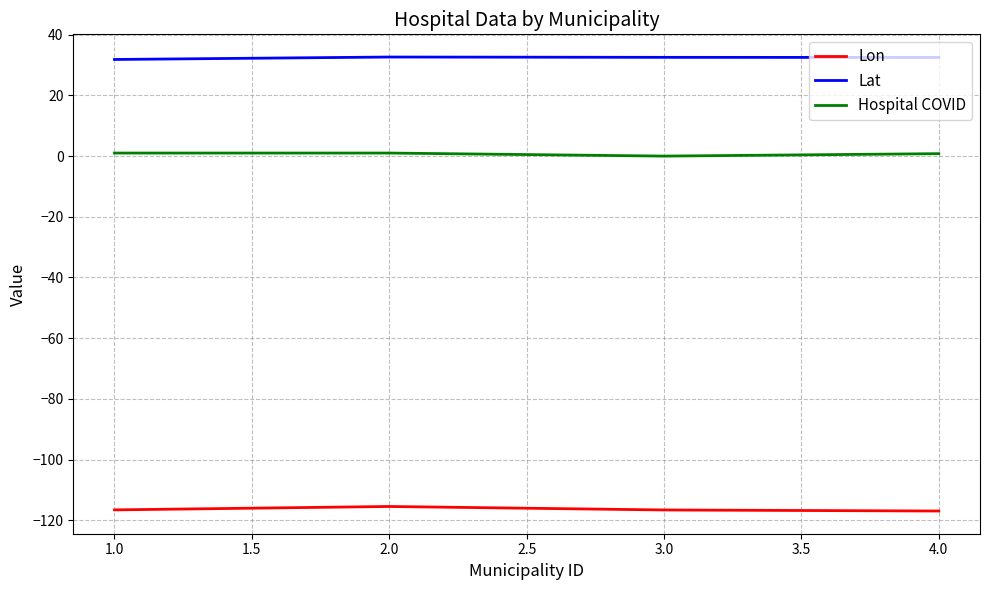

True or false: Lon and Hospital COVID intersect in this chart.

False